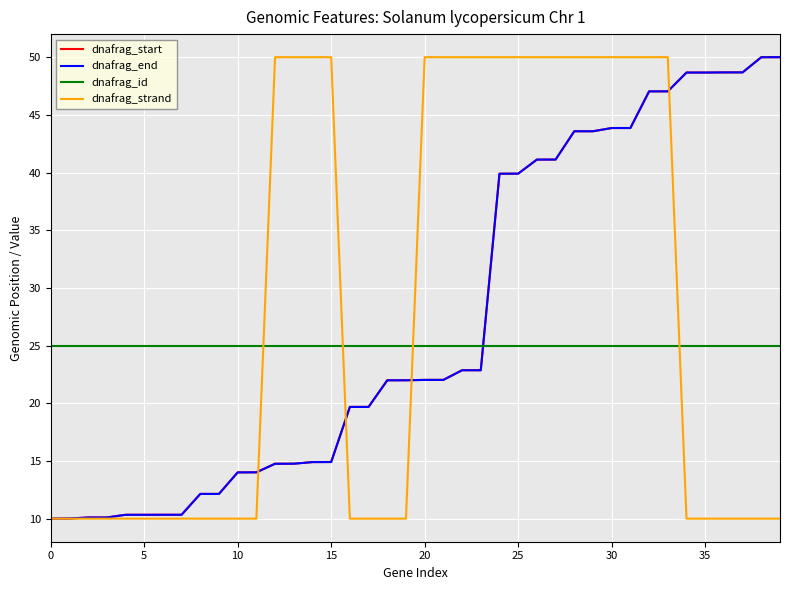

Is this an area chart (filled region under the line)?

No